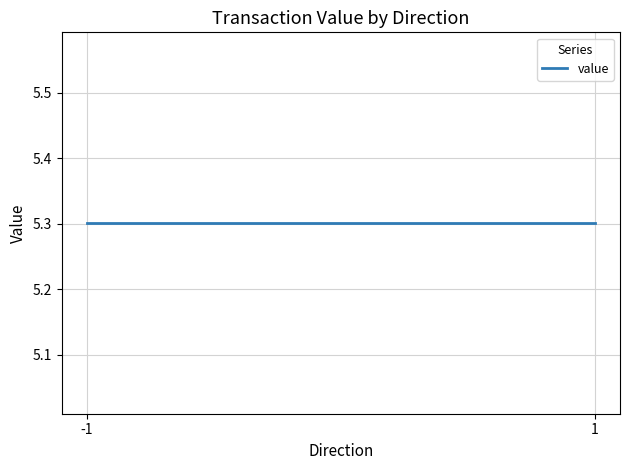

How many data points are less than 10?

2